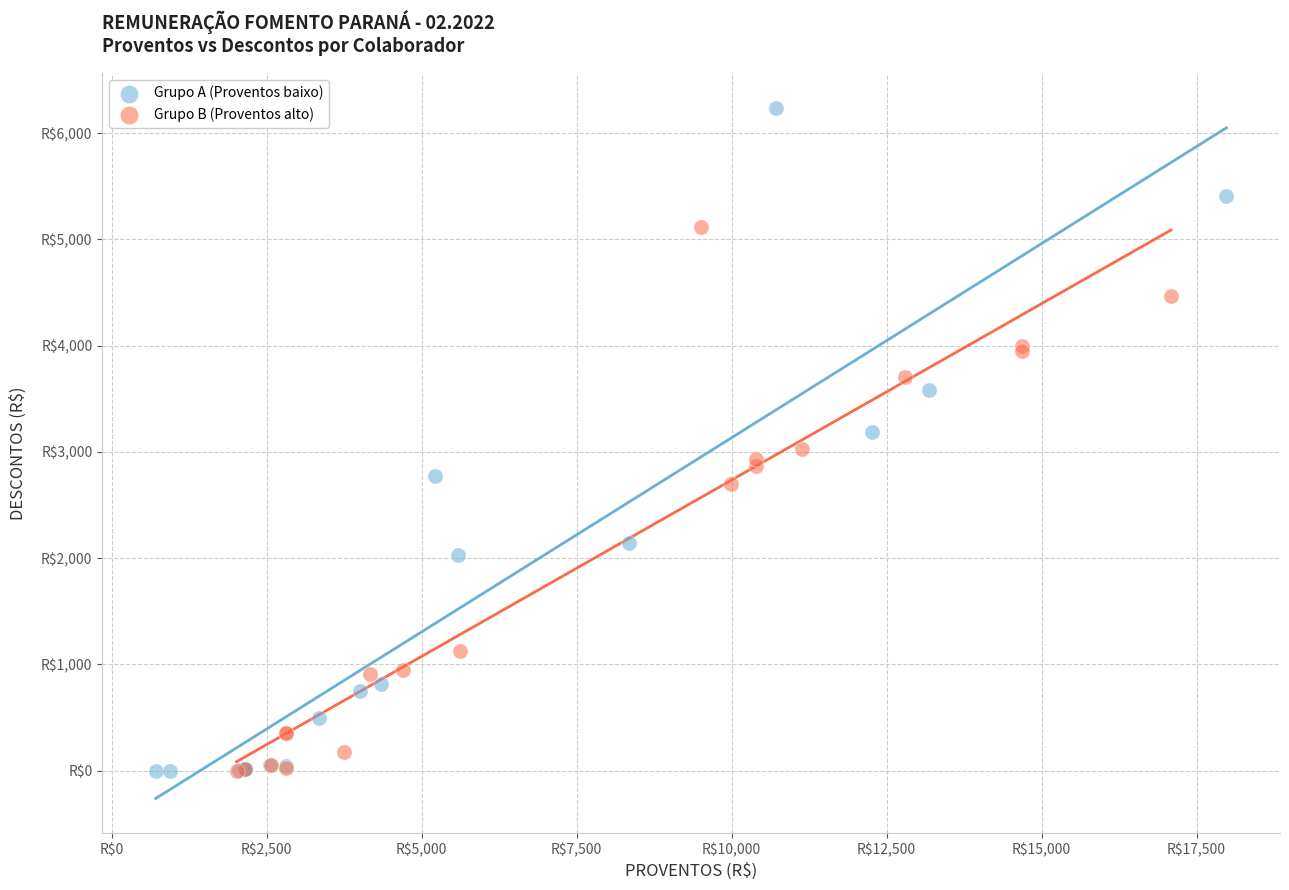

Which series has the largest Y range (max minus min)?

Grupo A (Proventos baixo)